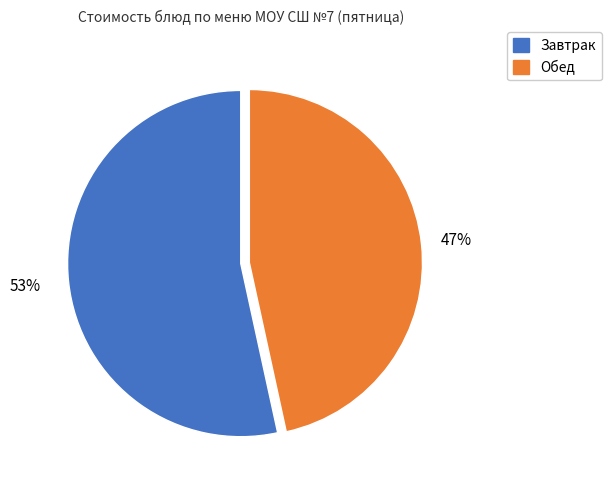

To the nearest percent, what is the average slice percentage?

50%